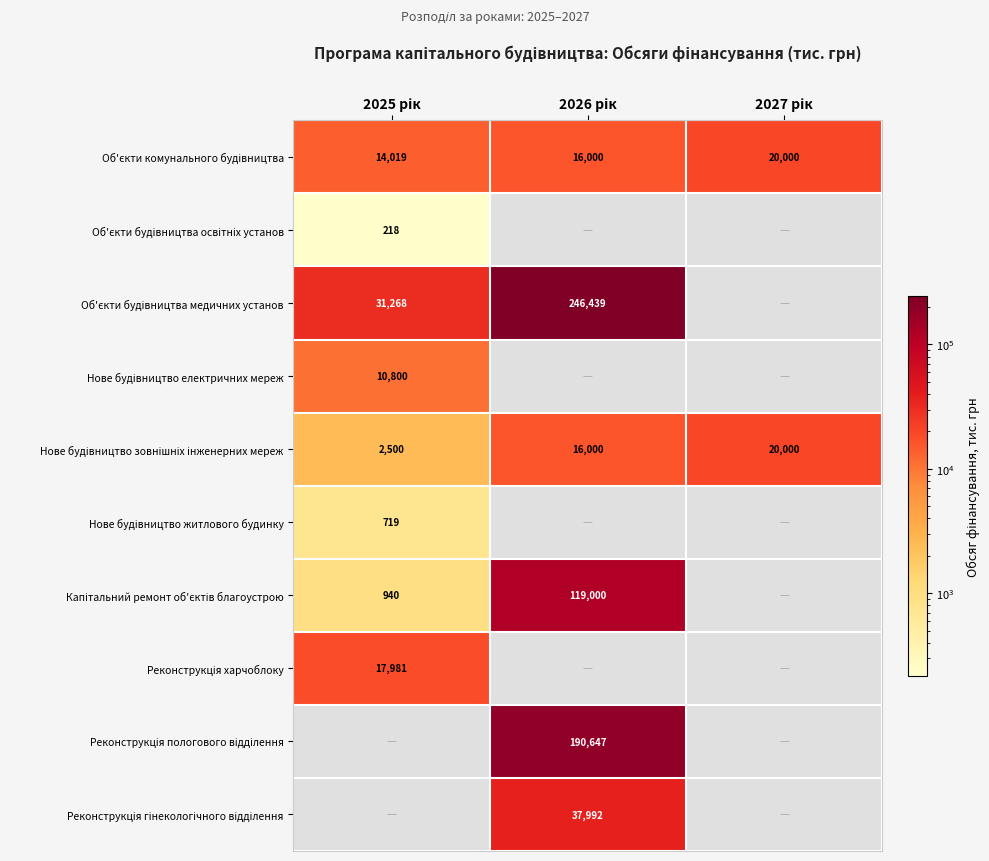

Where is Нове будівництво житлового будинку nearest to the value 718?

2025 рік